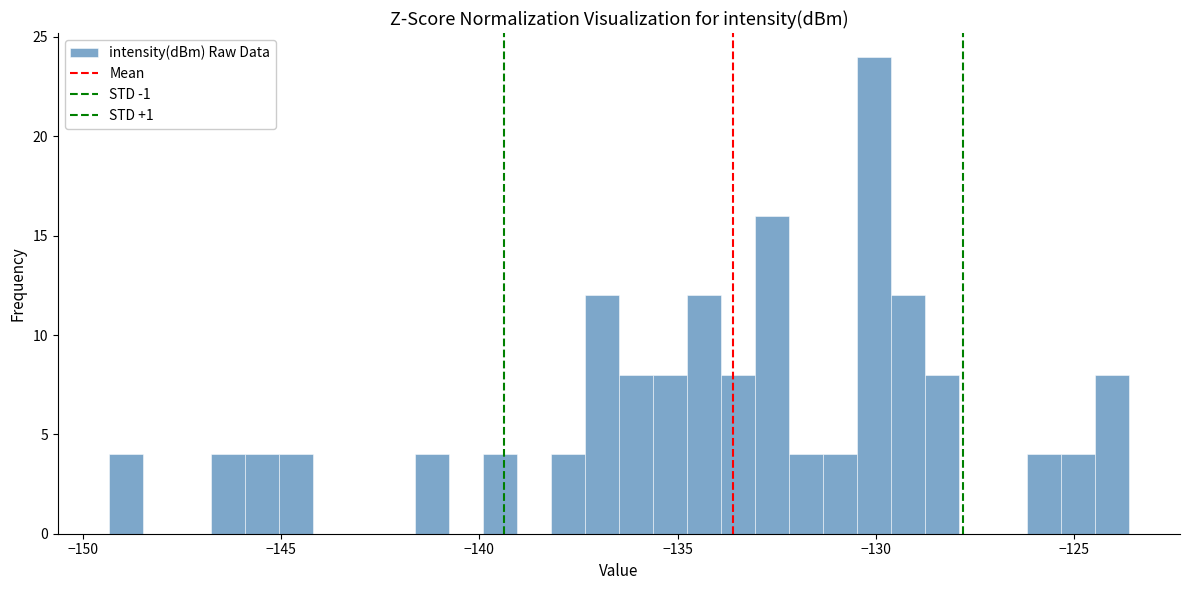

Read against the x-axis, roughly where is the centre of the tallest bar?

-130.0